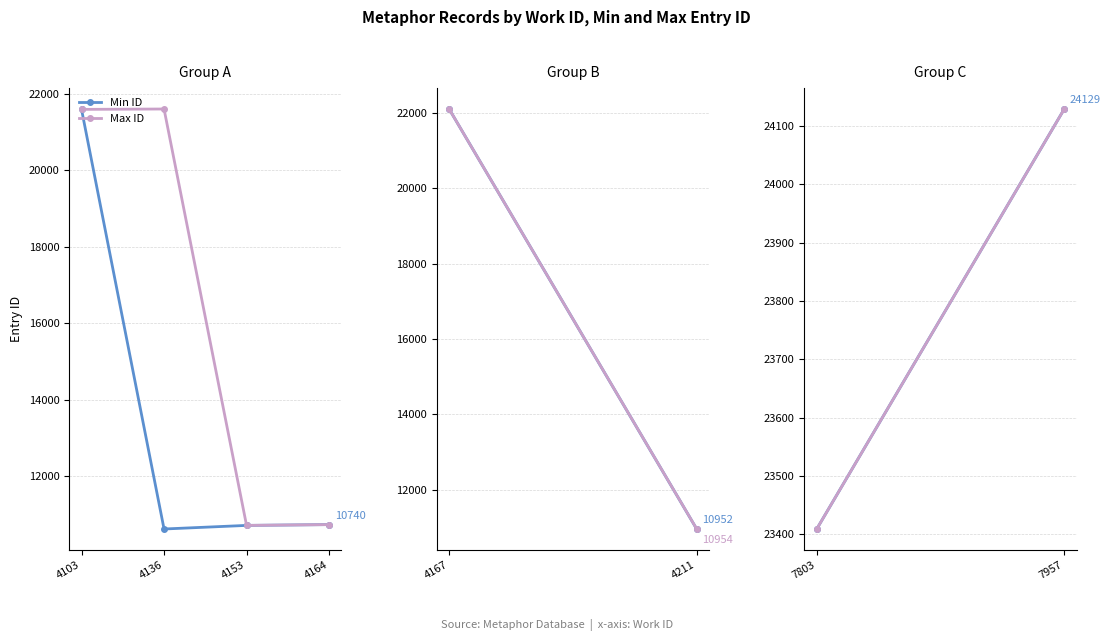

The Min ID series shows 21592 at 4103. True or false?

True